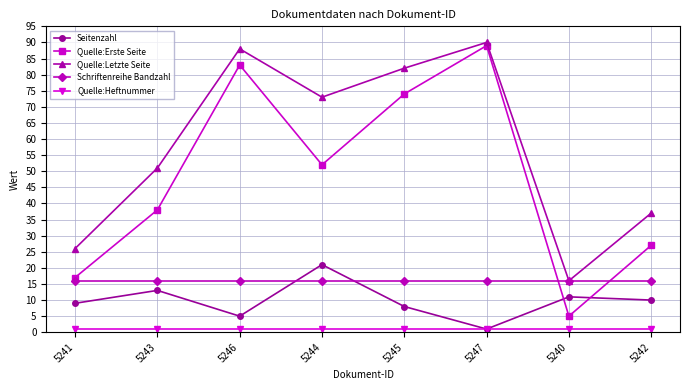

What is the difference between the second highest and minimum values in the Quelle:Erste Seite series?

78